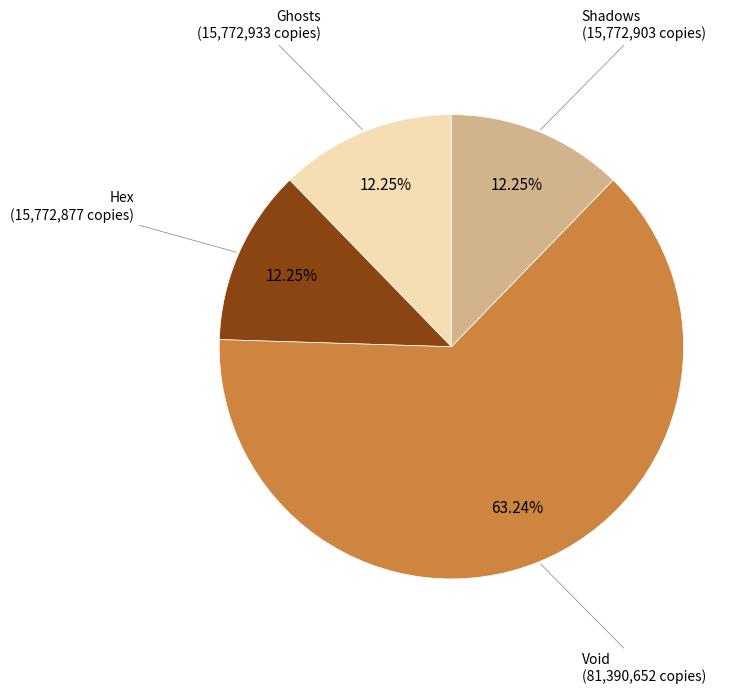

How many segments does this pie chart have?

4